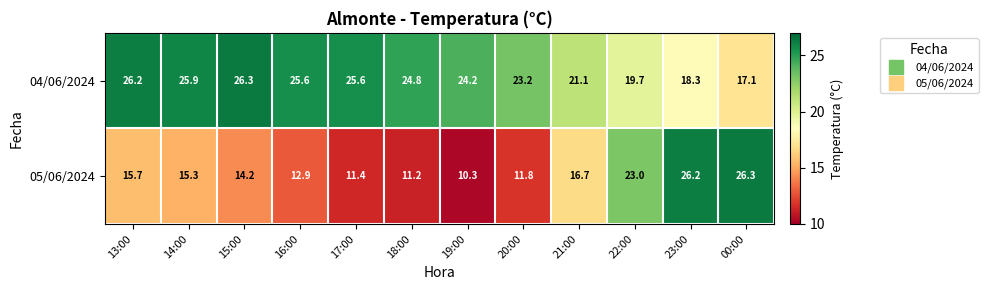

What is the lowest value of the 04/06/2024 series?

17.1